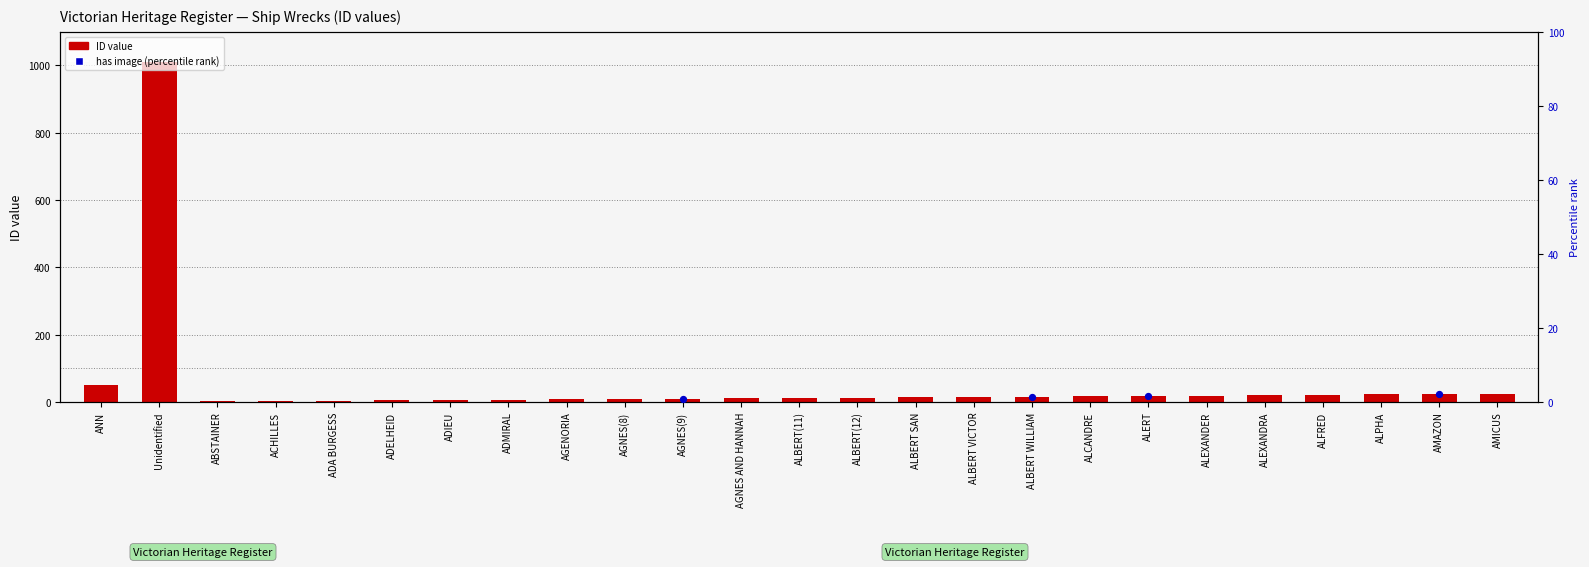

What is the total value across all series at AGNES(9)?

9.8